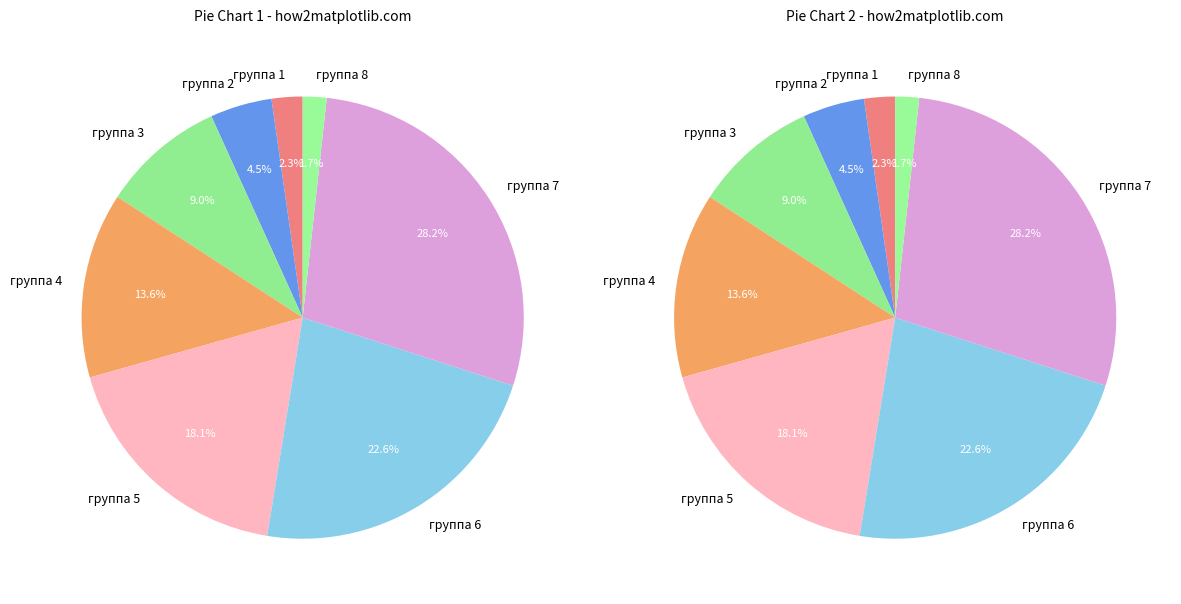

What portion of the pie excludes группа 4?

86.4%